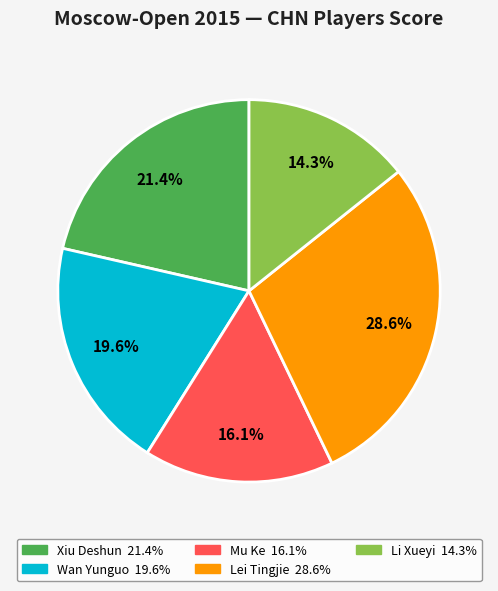

To the nearest percent, what percentage of the pie is Li Xueyi?

14%